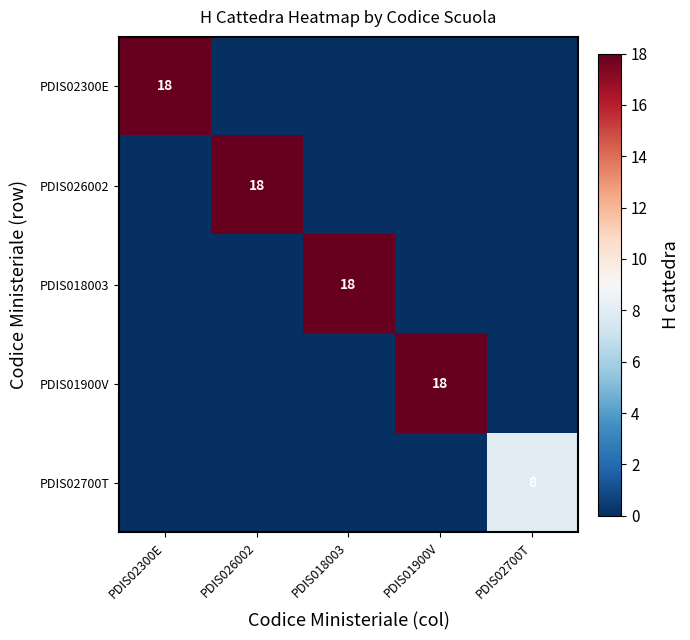

Is it true that PDIS026002 equals 18 at PDIS026002?

True